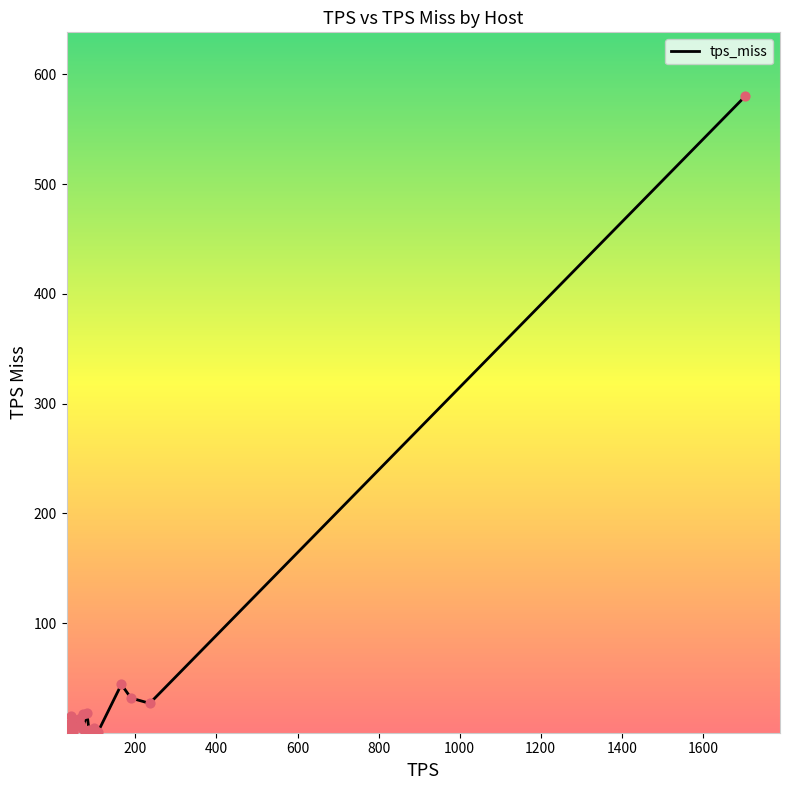

What is the maximum value shown in the chart?

580.3